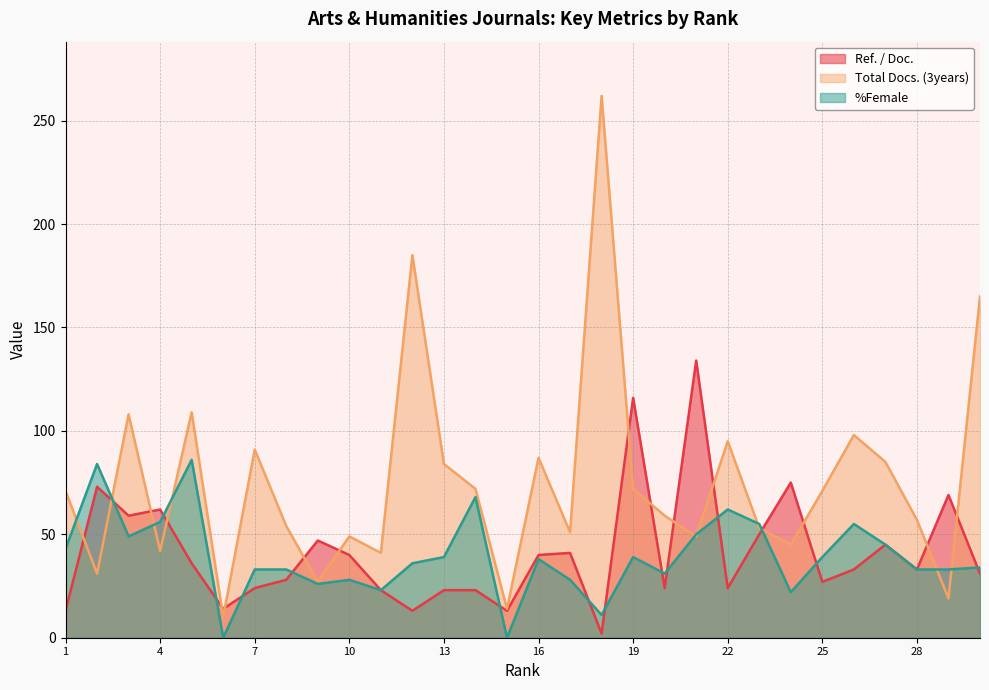

Reading right to left, extract all data points from this chart.

Ref. / Doc.: 31	69	33	45	33	27	75	50	24	134	24	116	2	41	40	13	23	23	13	23	40	47	28	24	14	36	62	59	73	13
Total Docs. (3years): 165	19	57	85	98	71	45	53	95	49	59	72	262	51	87	14	72	84	185	41	49	27	54	91	10	109	42	108	31	71
%Female: 34	33	33	45	55	39	22	55	62	50	31	39	11	28	38	0	68	39	36	23	28	26	33	33	0	86	56	49	84	43